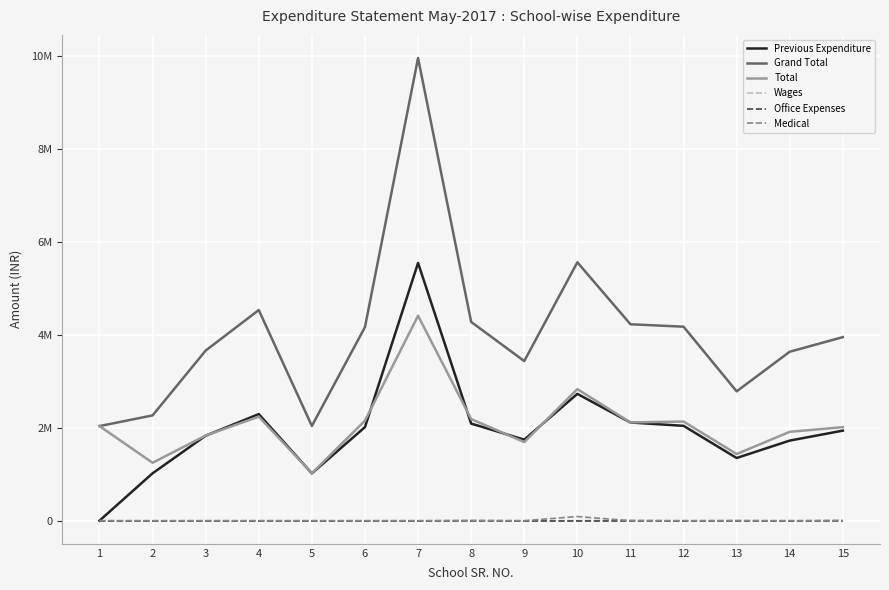

At which label does Wages reach its peak?

15